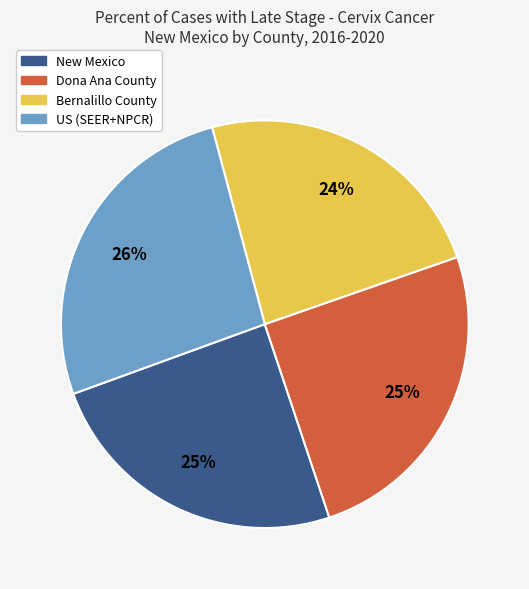

To the nearest percent, what portion does US (SEER+NPCR) represent?

26%